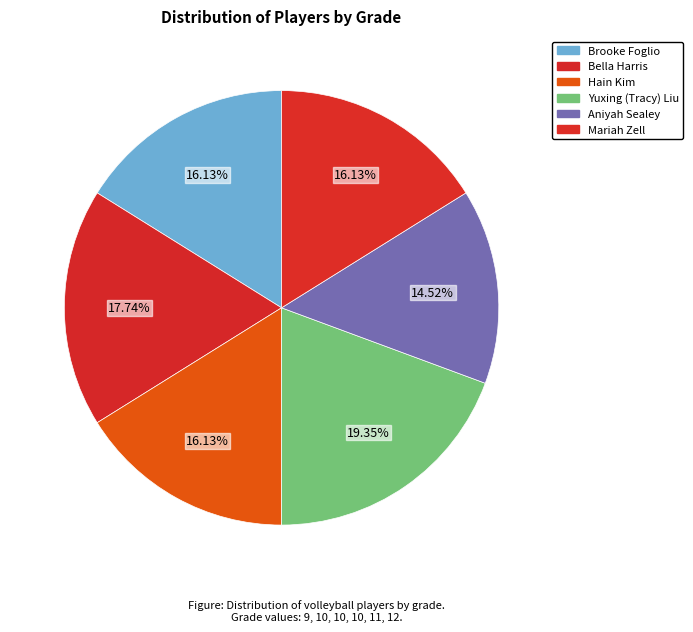

Does Bella Harris account for over 50% of the chart?

No